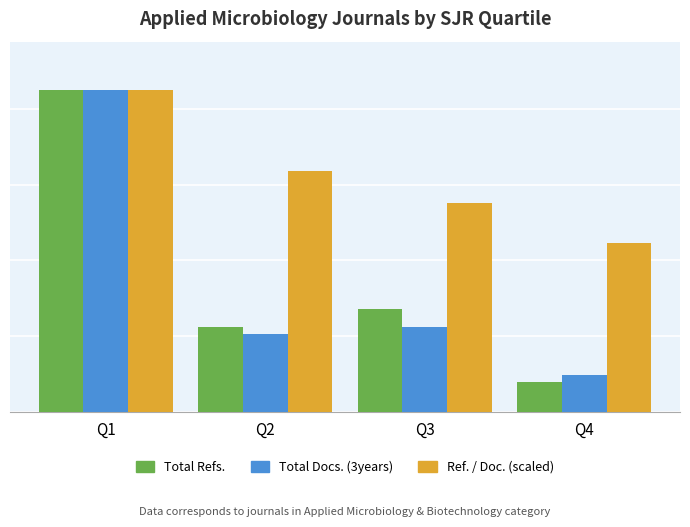

Are the bars grouped side by side (vs. stacked)?

Yes